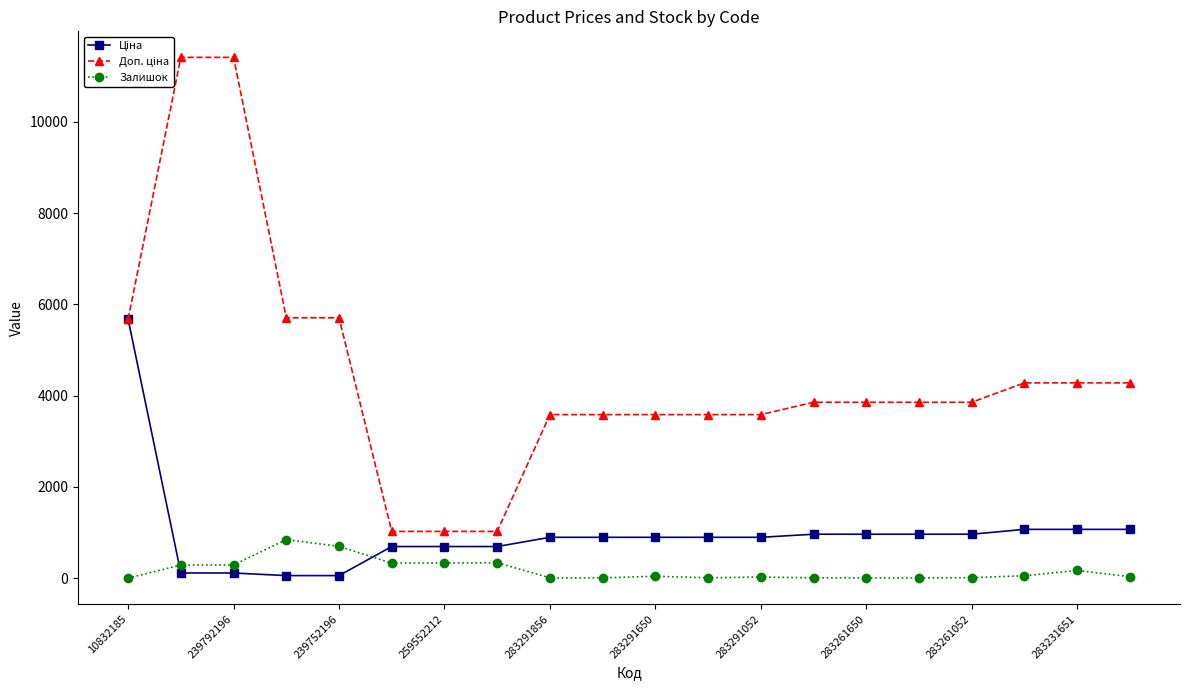

Is it true that Залишок equals 12.0 at 283261052?

True